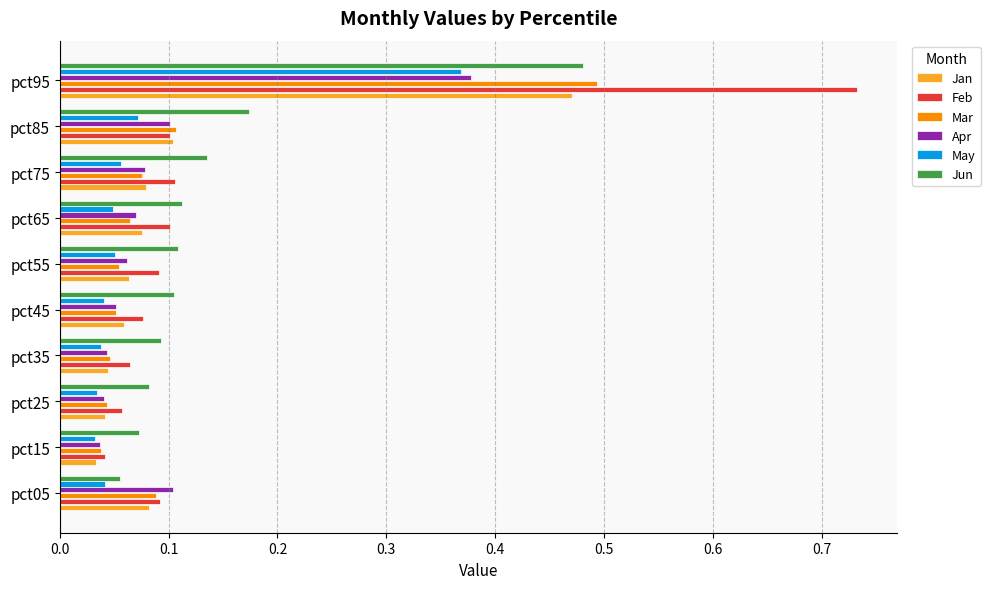

What is the difference between the maximum and second lowest values in the May series?

0.3